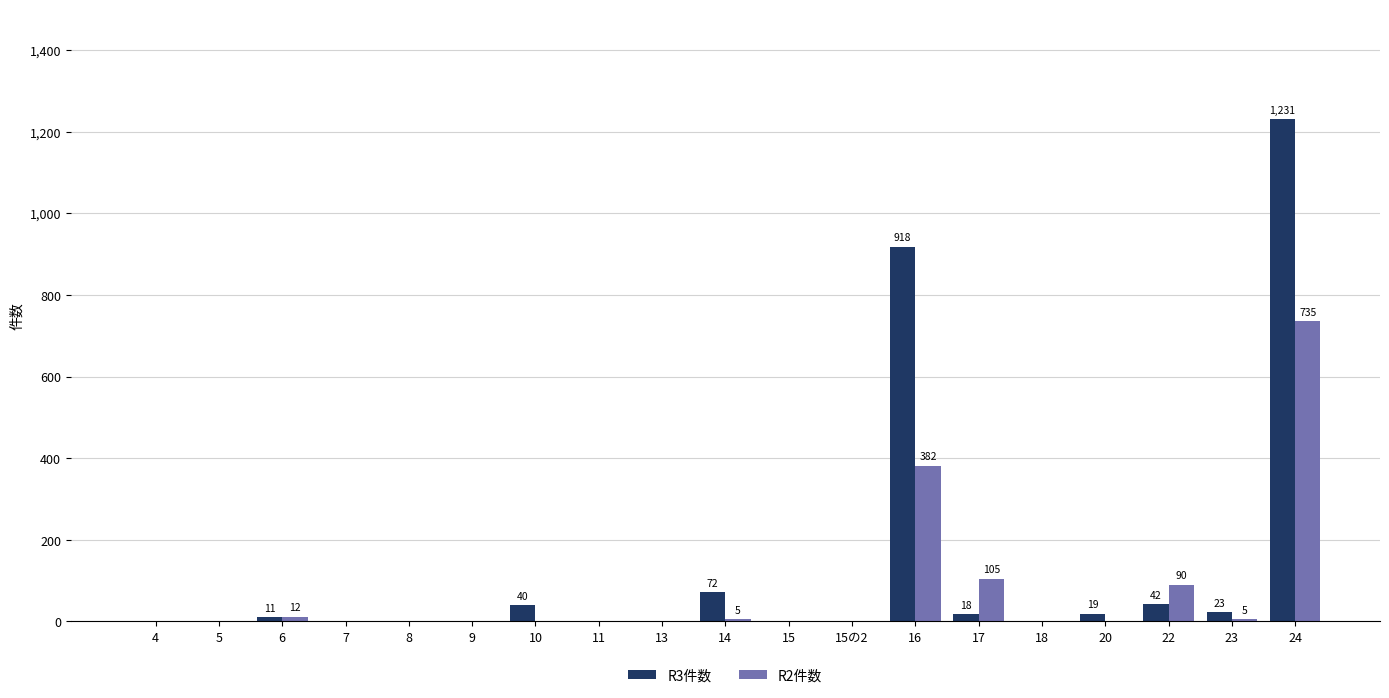

The value of R3件数 at 7 is 0. True or false?

True